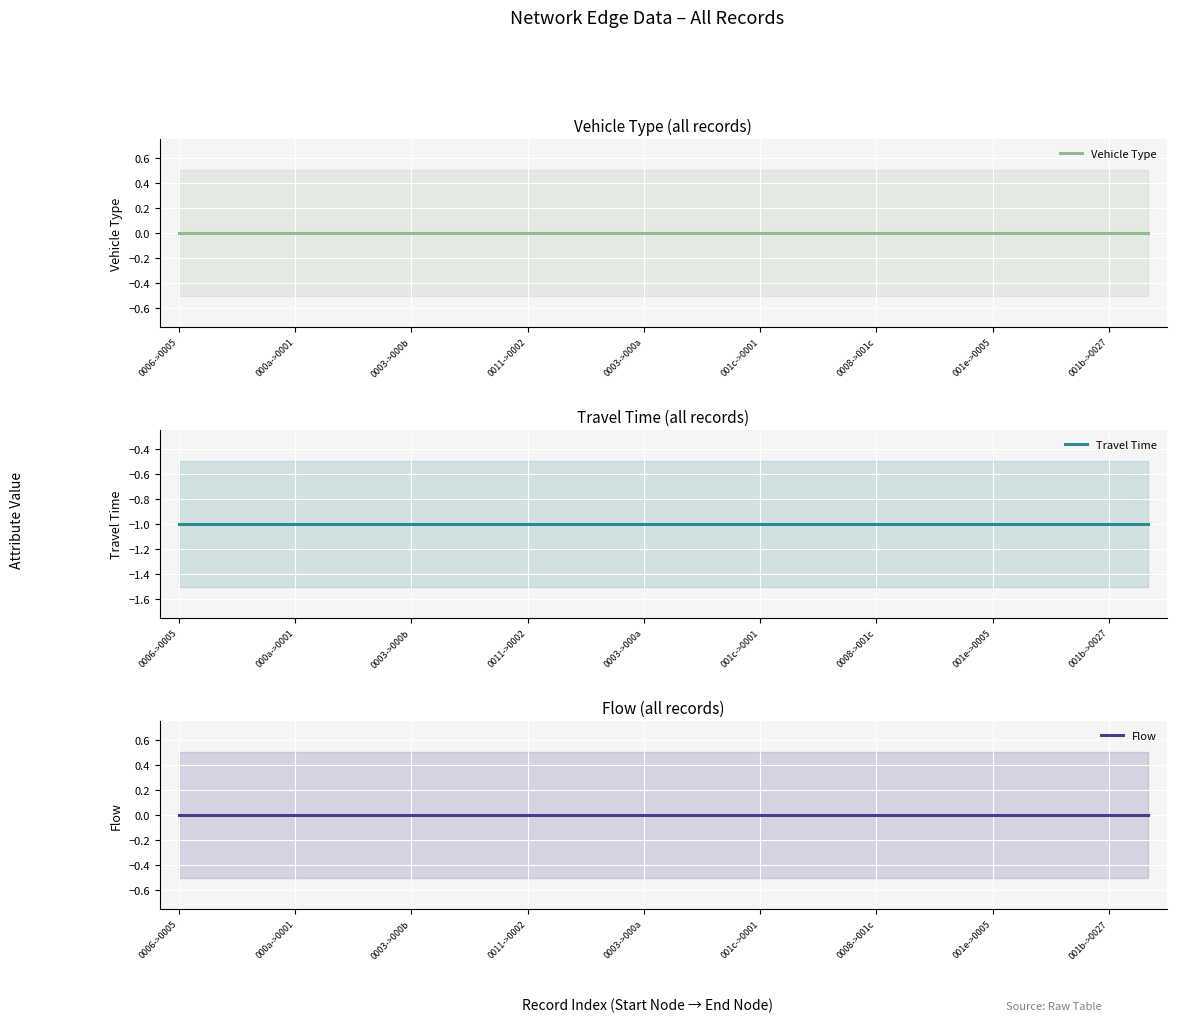

True or false: Flow has more than 1 points higher than both neighbors.

False